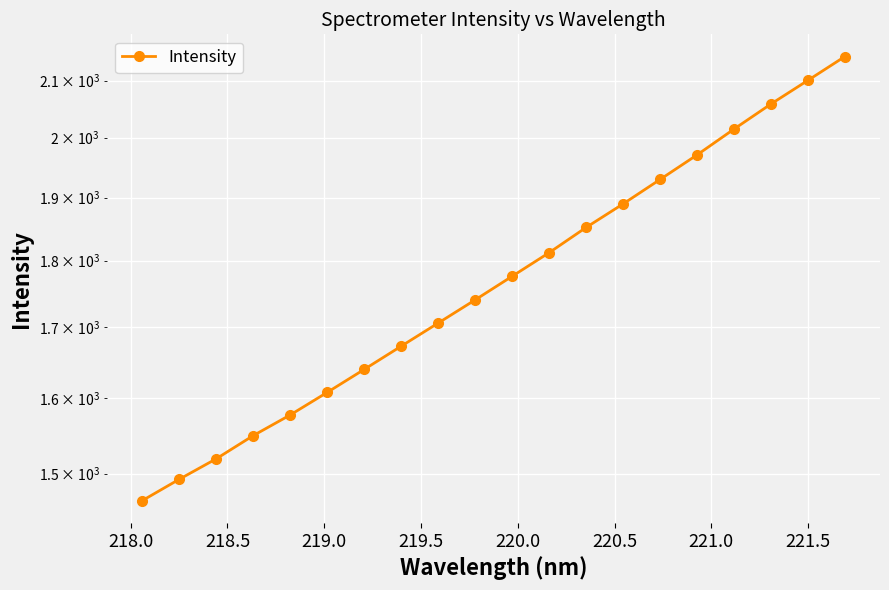

Reading left to right, extract all data points from this chart.

1465.7	1492.8	1519.2	1549.7	1577.3	1608.1	1640.1	1673.0	1706.5	1740.7	1776.2	1812.5	1852.0	1889.8	1929.7	1970.7	2014.8	2058.5	2100.6	2143.9